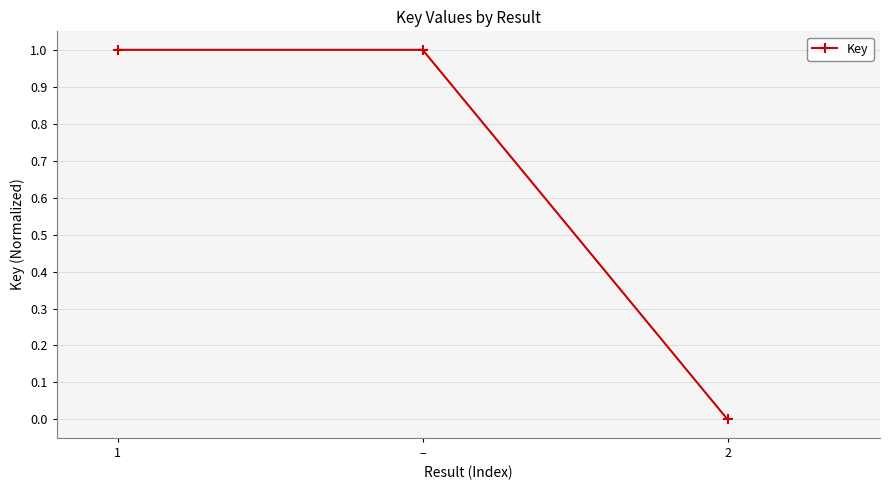

How many lines are shown in the chart?

1